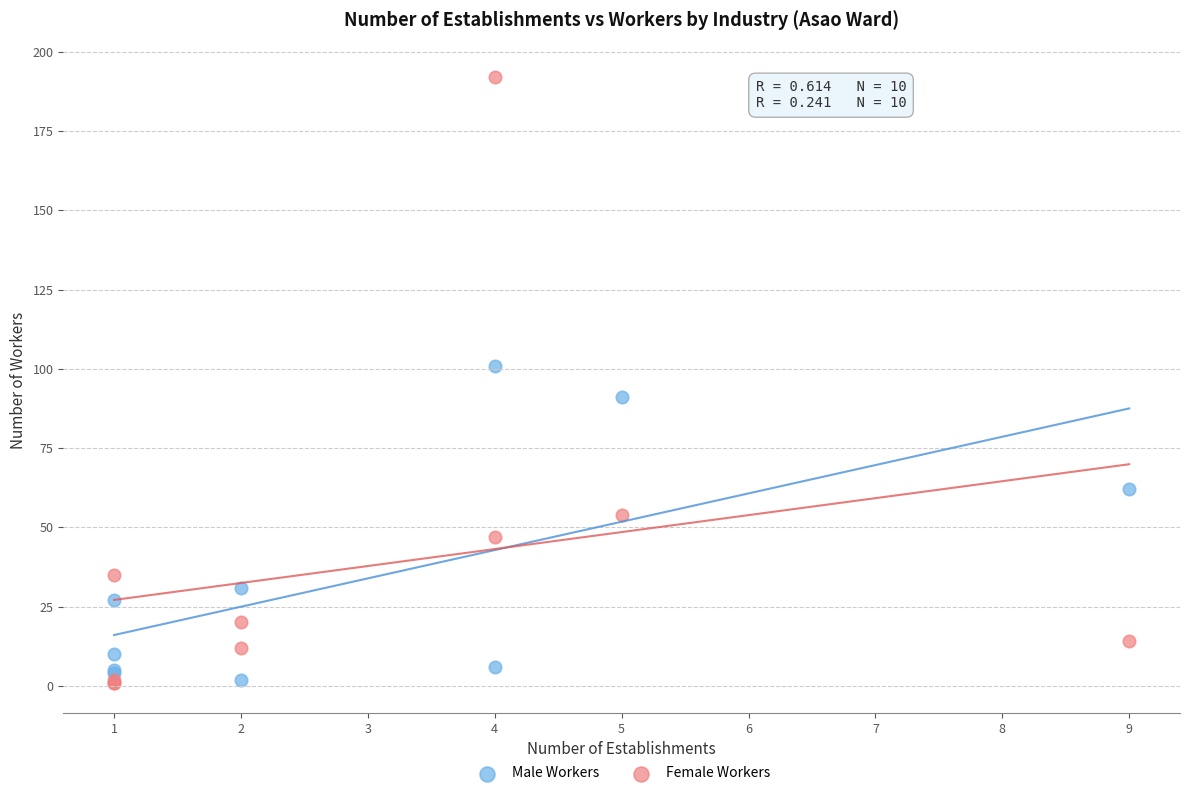

Which series contains the highest Y value?

Female Workers